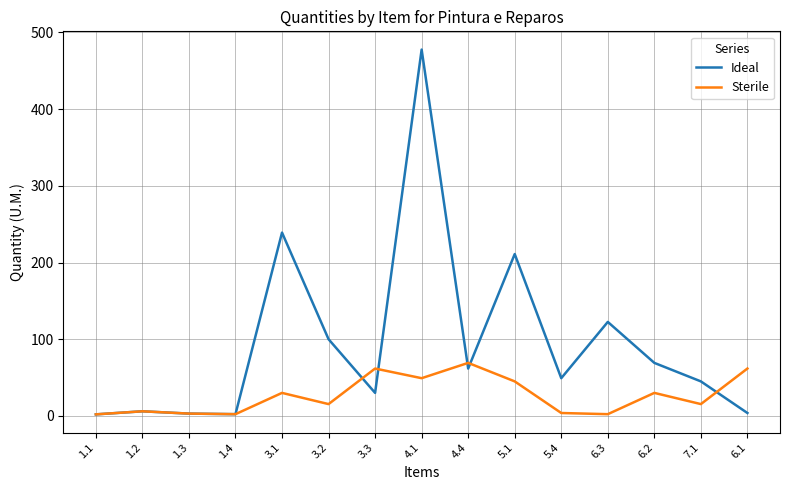

After their last crossing, which series has the higher values: Sterile or Ideal?

Sterile